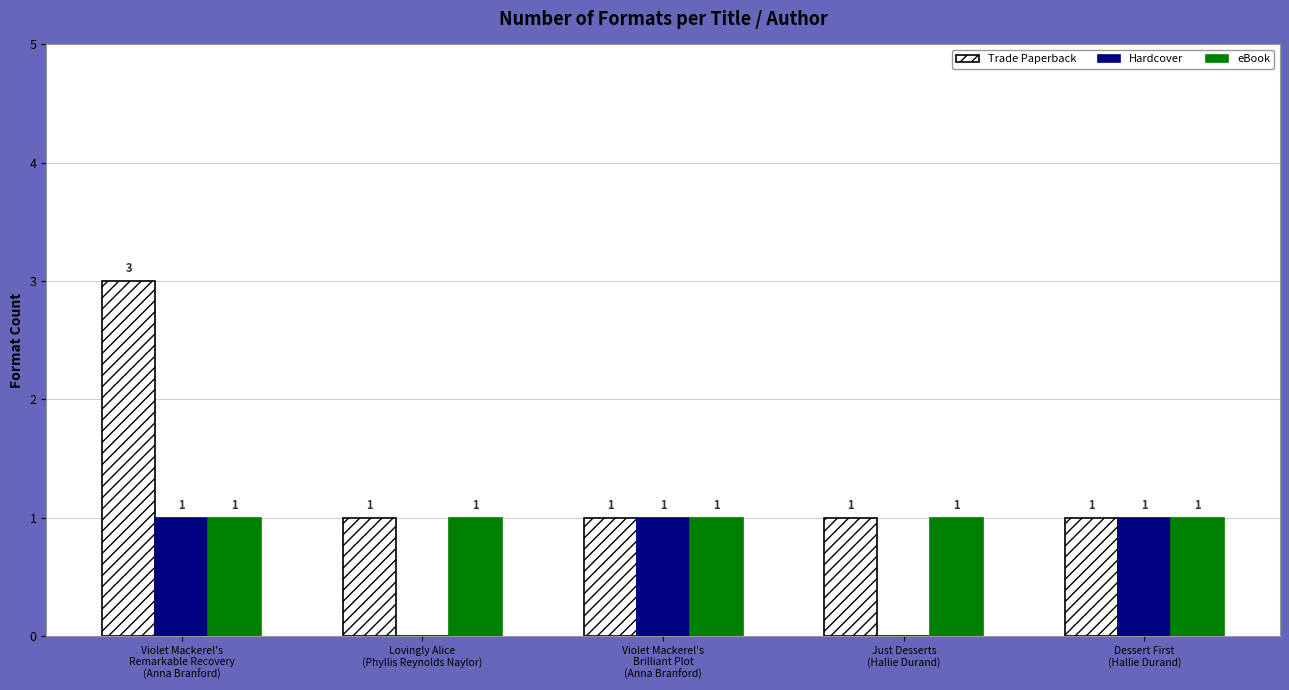

What is the total value across all series at Lovingly Alice
(Phyllis Reynolds Naylor)?

2